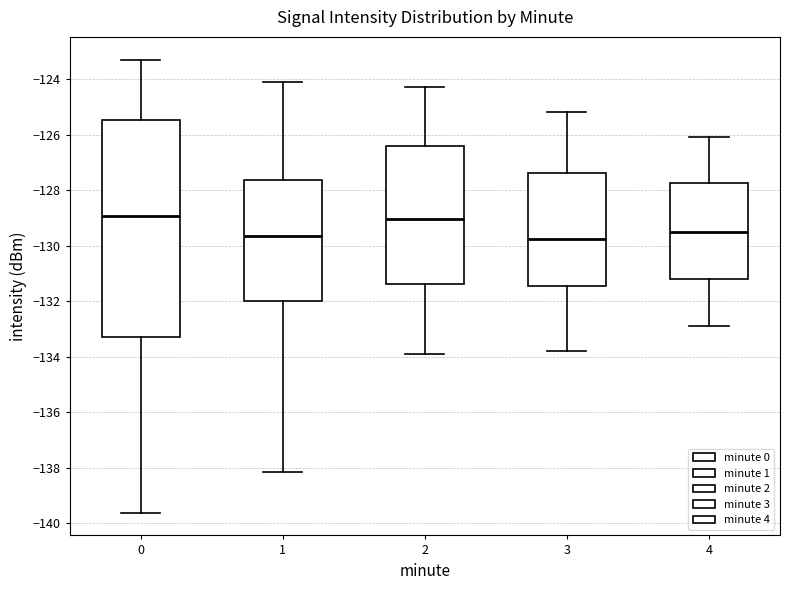

Comparing the boxes themselves (not the whiskers), which one is the tallest?

0